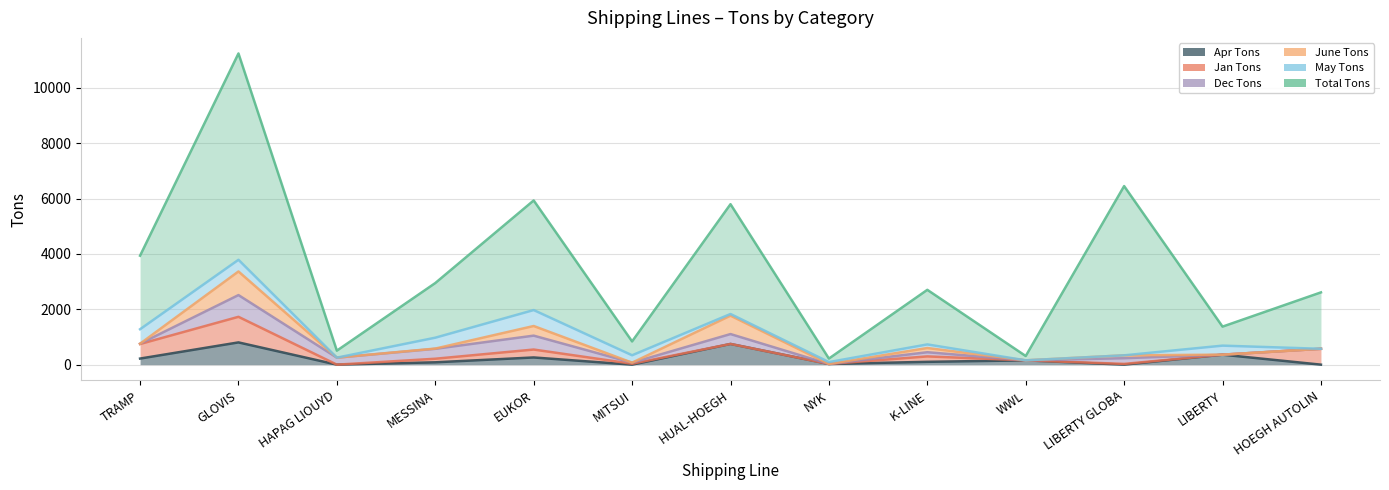

What is the sum of all June Tons values?

2131